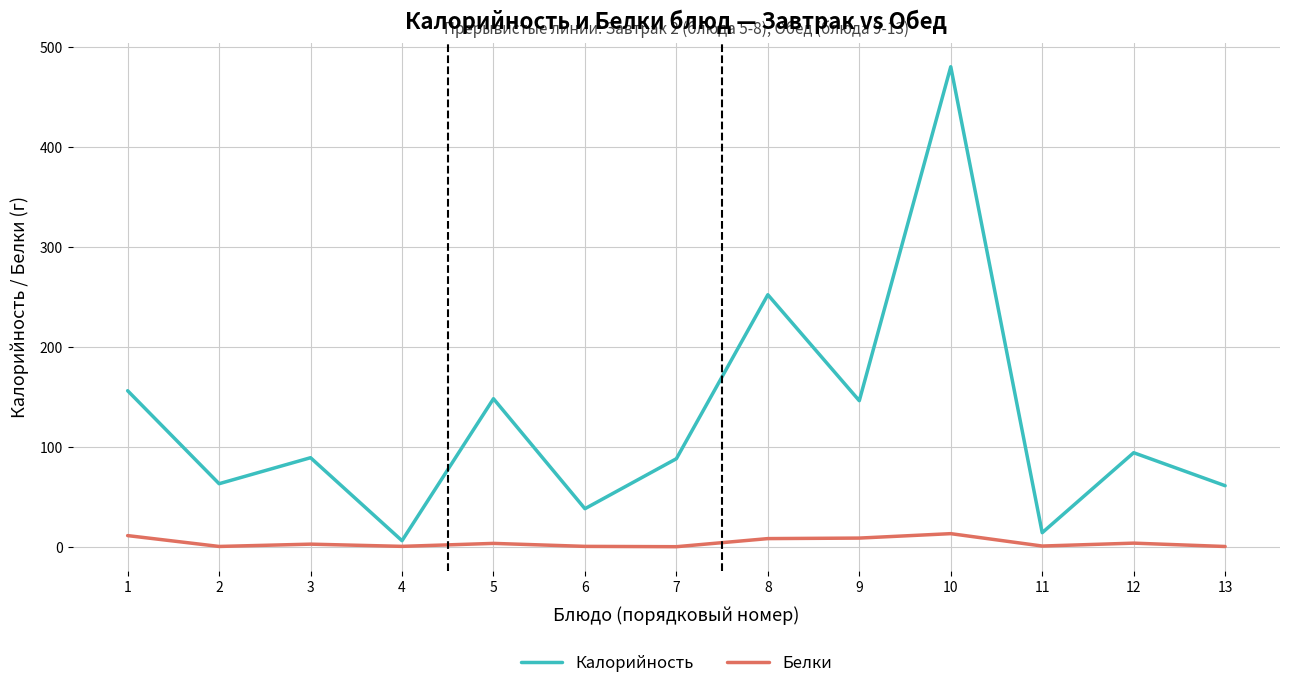

Between 1 and 6, which series saw the biggest shift?

Калорийность